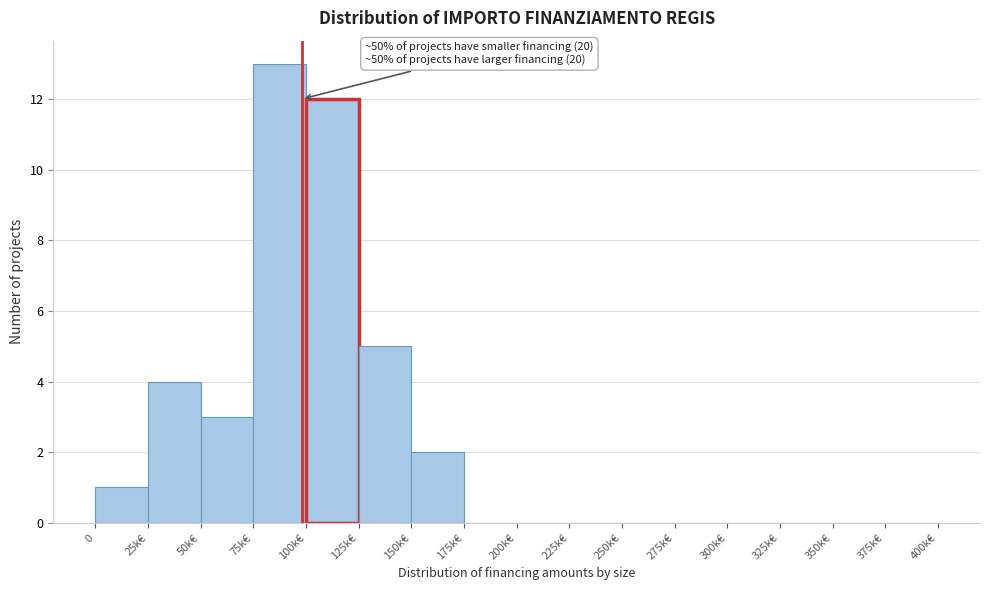

Reading left to right, transcribe all the data shown in this chart.

0=1	25k€=4	50k€=3	75k€=13	100k€=12	125k€=5	150k€=2	175k€=0	200k€=0	225k€=0	250k€=0	275k€=0	300k€=0	325k€=0	350k€=0	375k€=0